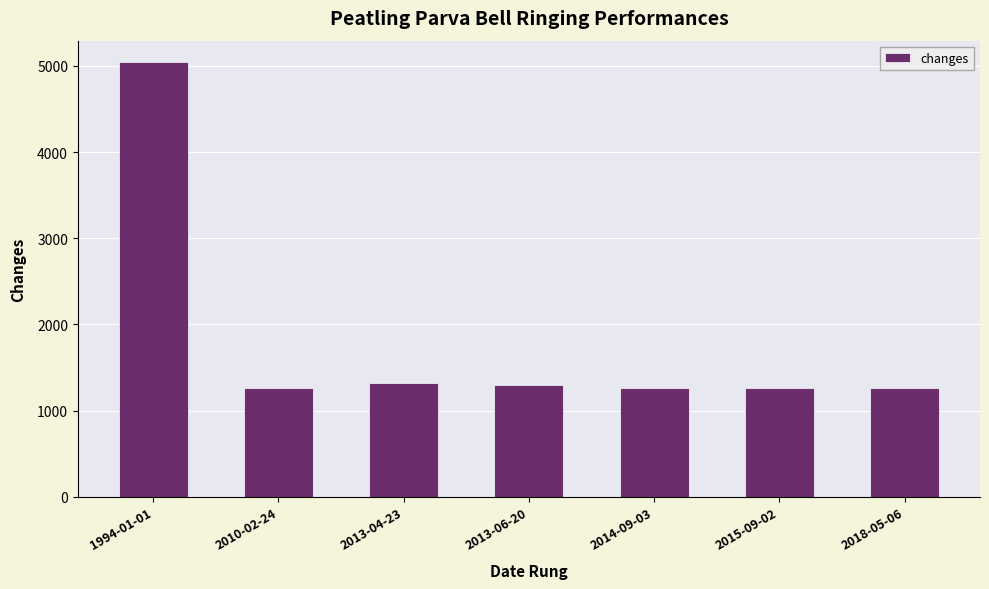

How many bars are there in total?

7